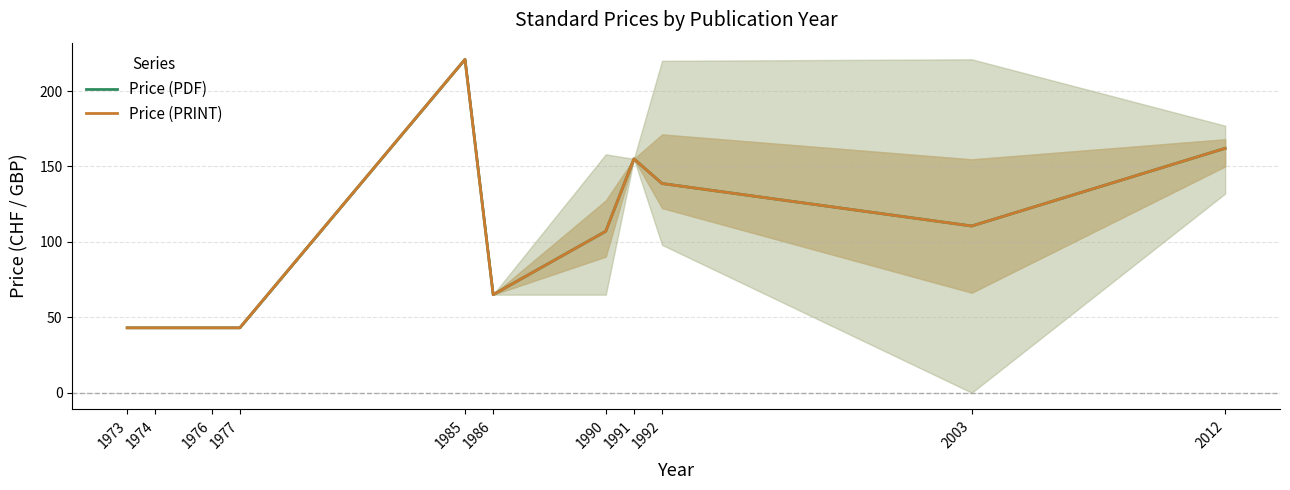

What is the sum of all Price (PRINT) values?

1131.2